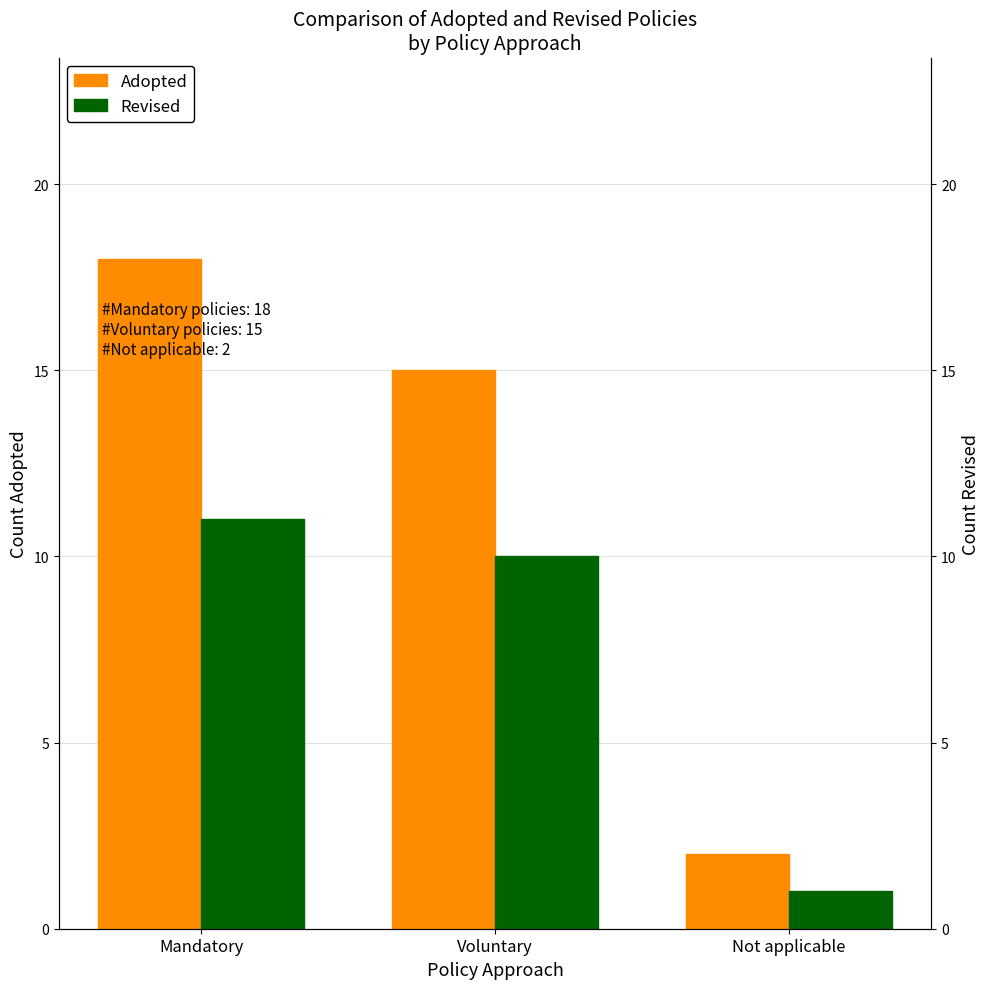

Reading right to left, list all the values displayed in this chart.

Adopted: Not applicable=2	Voluntary=15	Mandatory=18
Revised: Not applicable=1	Voluntary=10	Mandatory=11